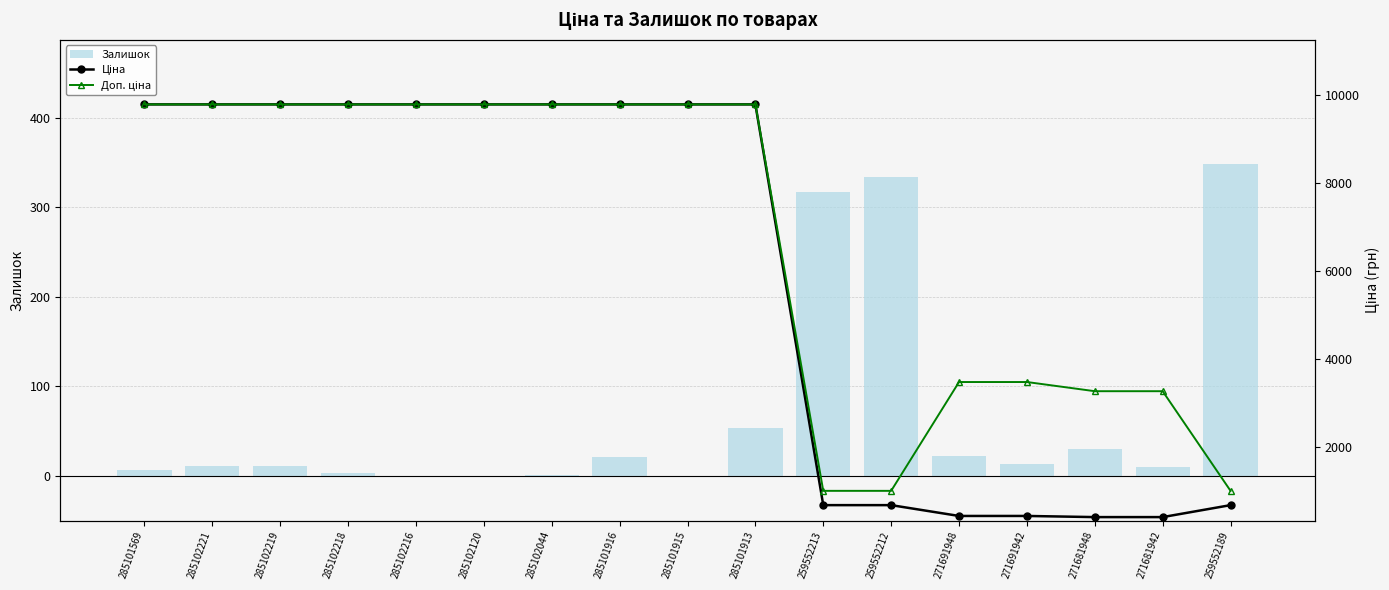

What are all the series names shown in the legend?

Залишок, Ціна, Доп. ціна